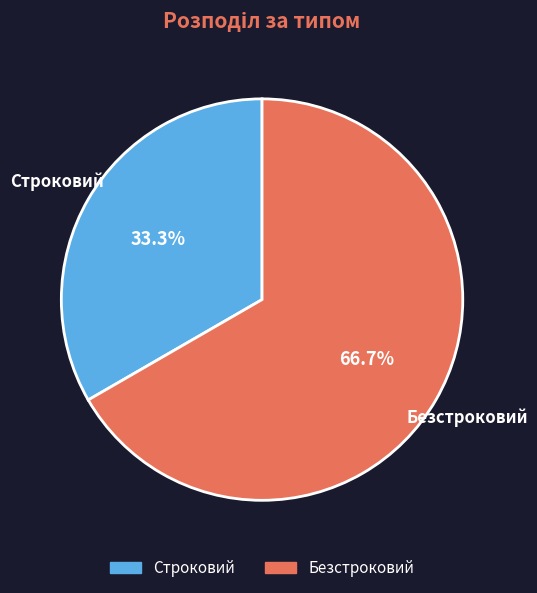

True or false: Строковий accounts for 20% of the total.

False